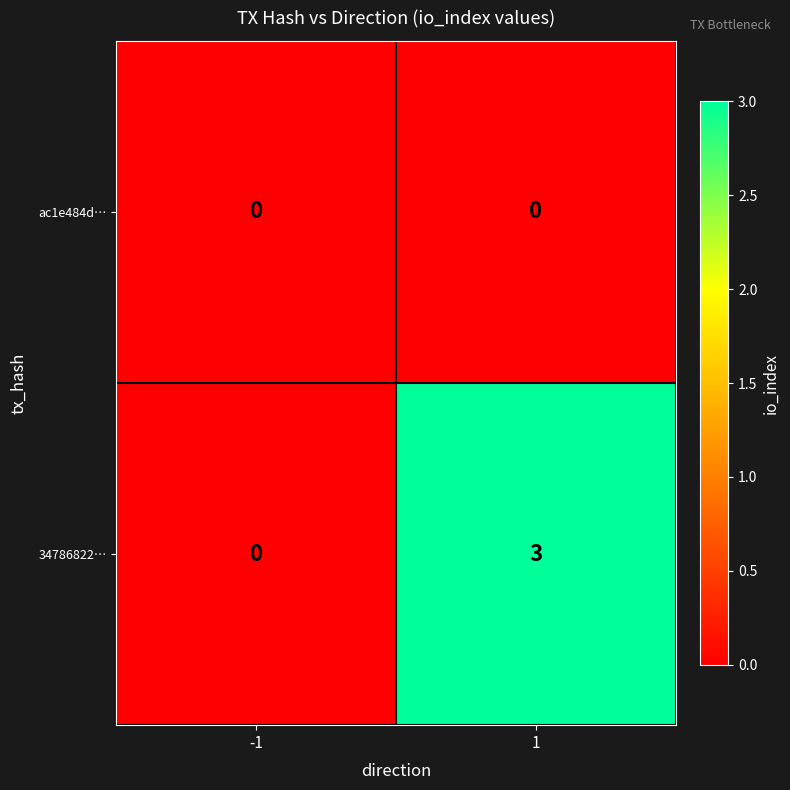

What is the sum of the 34786822… values at 1 and -1?

3